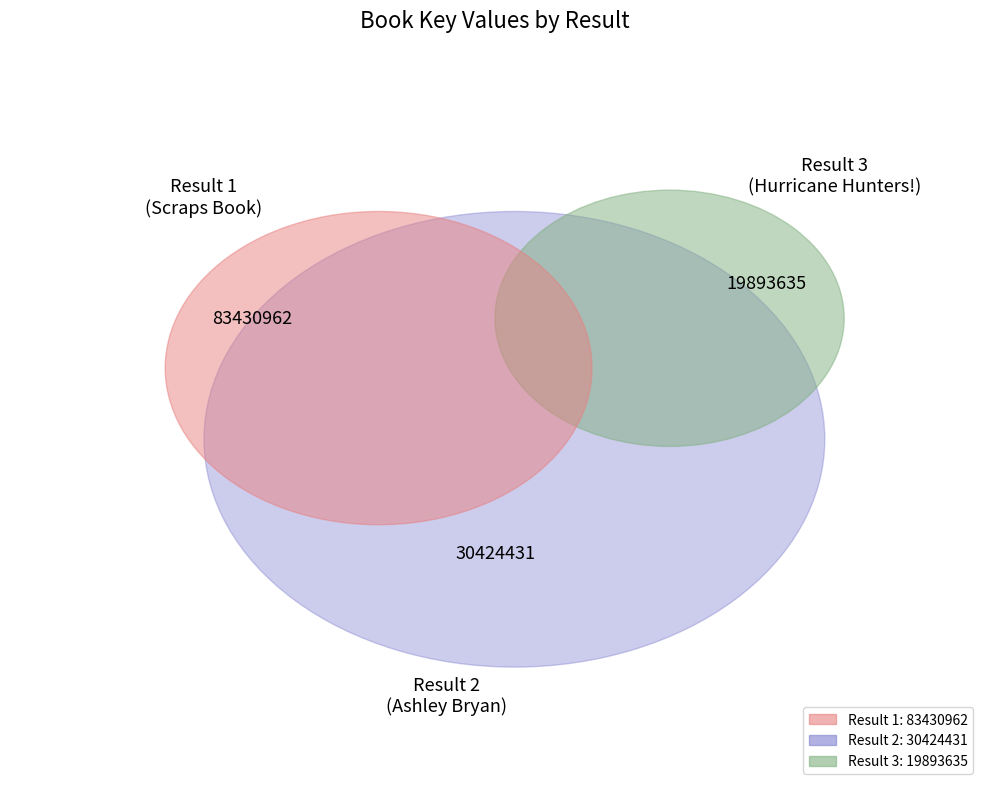

To the nearest percent, what is the difference between the 3 and 2 slice percentages?

8%